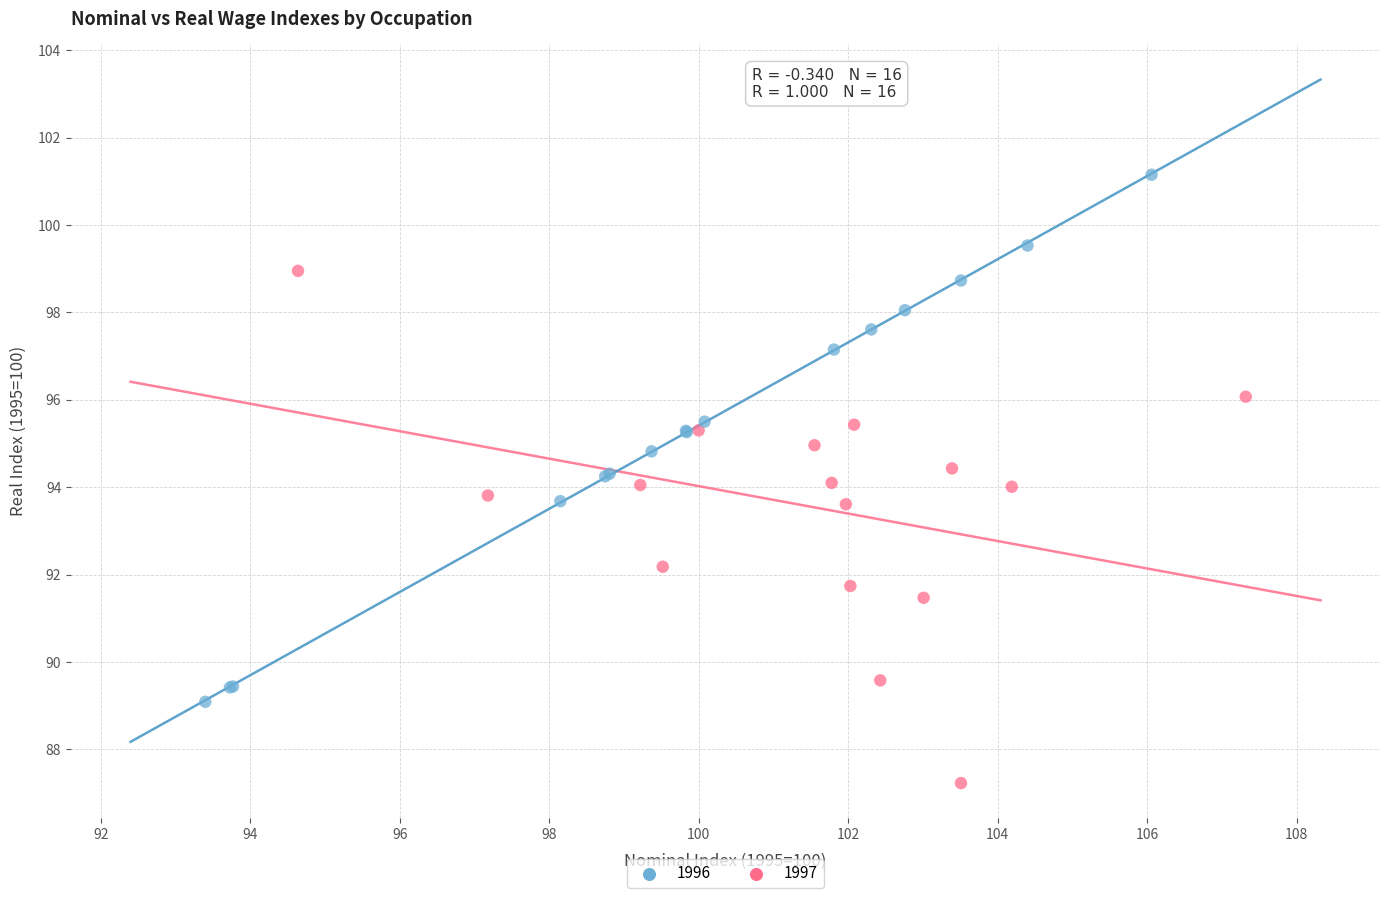

Which series reaches the maximum Y coordinate?

1996